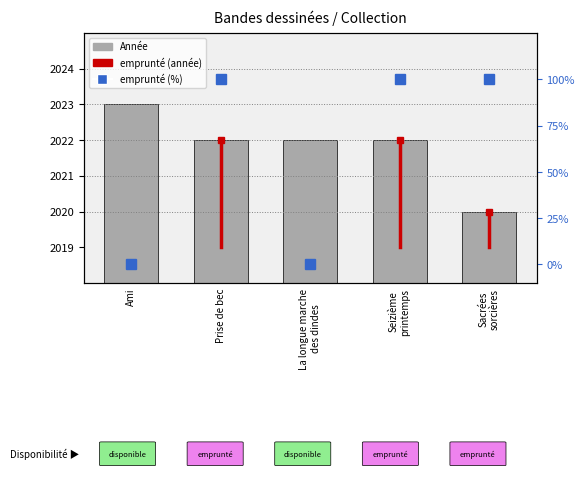

The value of emprunté (%) at Seizième
printemps is 100. True or false?

True